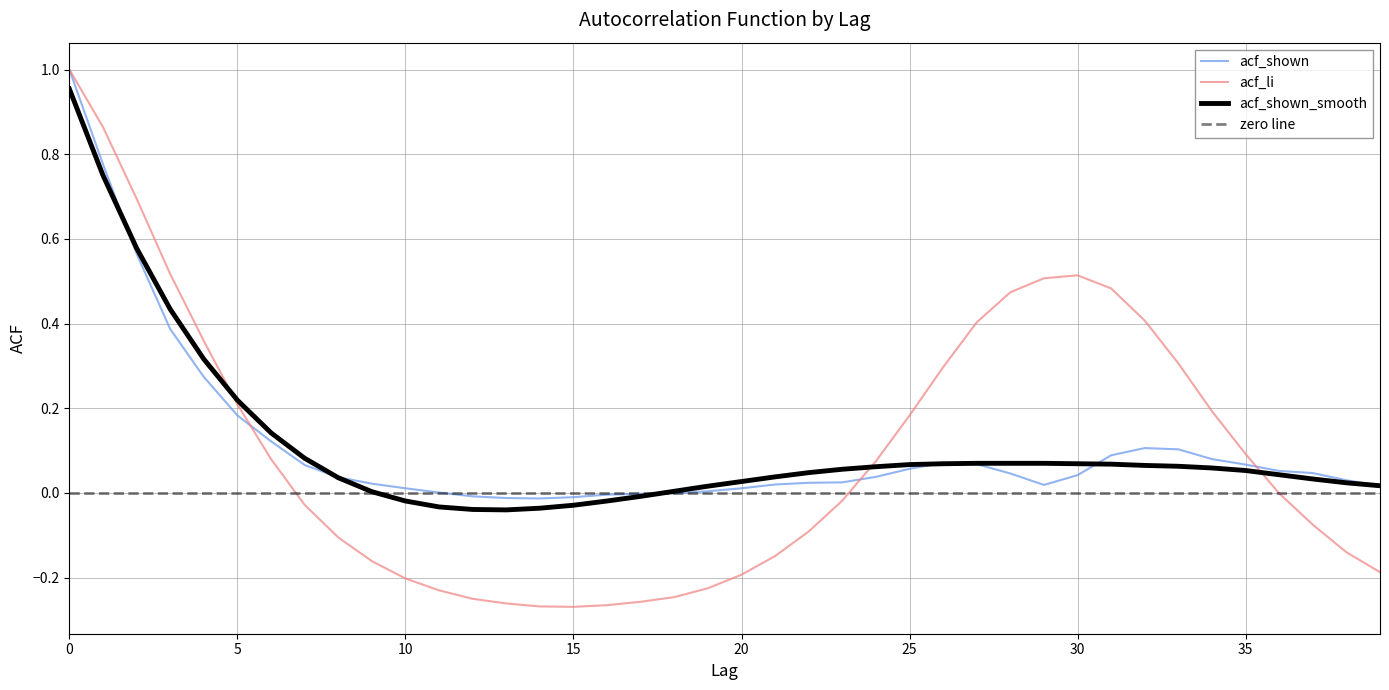

What is the total value across all series at 3?

1.3